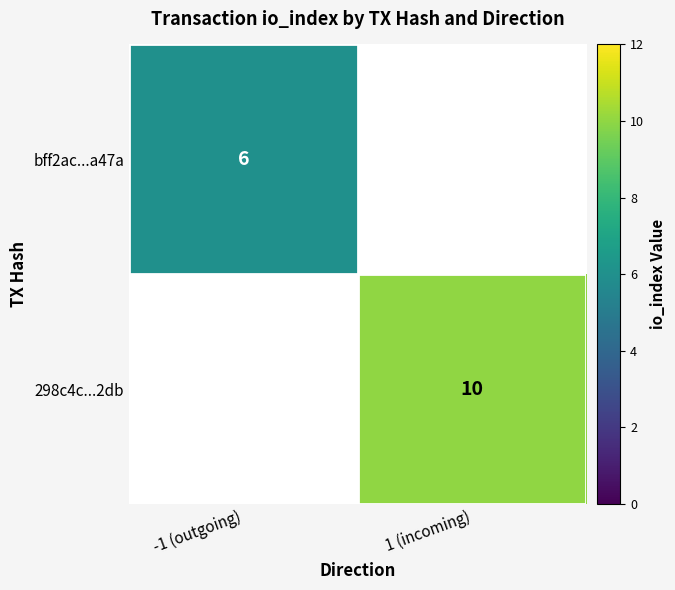

The 298c4c...2db series shows 10 at 1 (incoming). True or false?

True